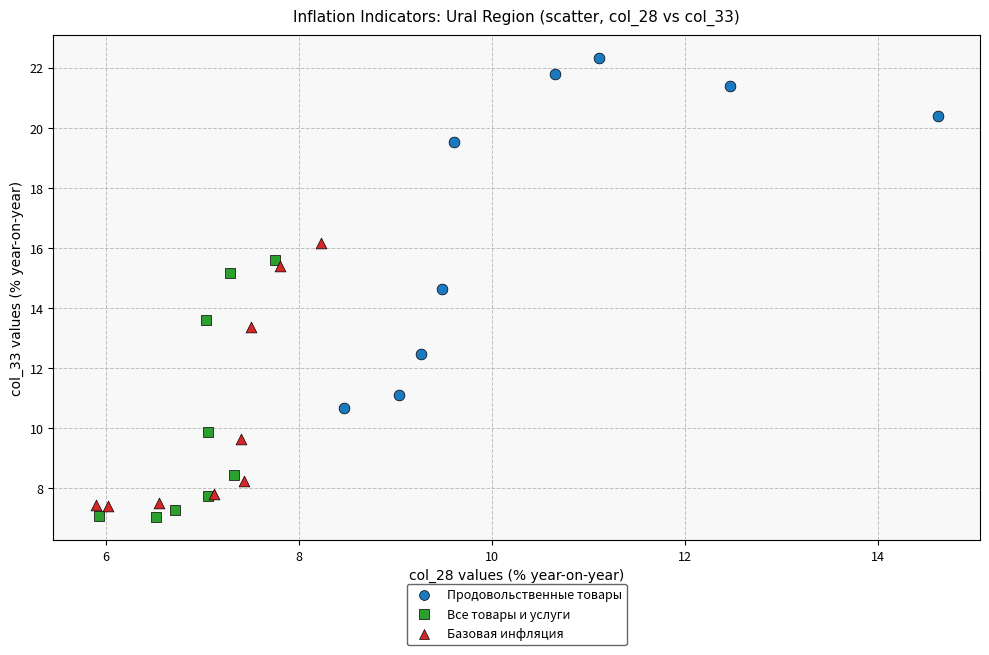

Which series has the largest Y range (max minus min)?

Продовольственные товары